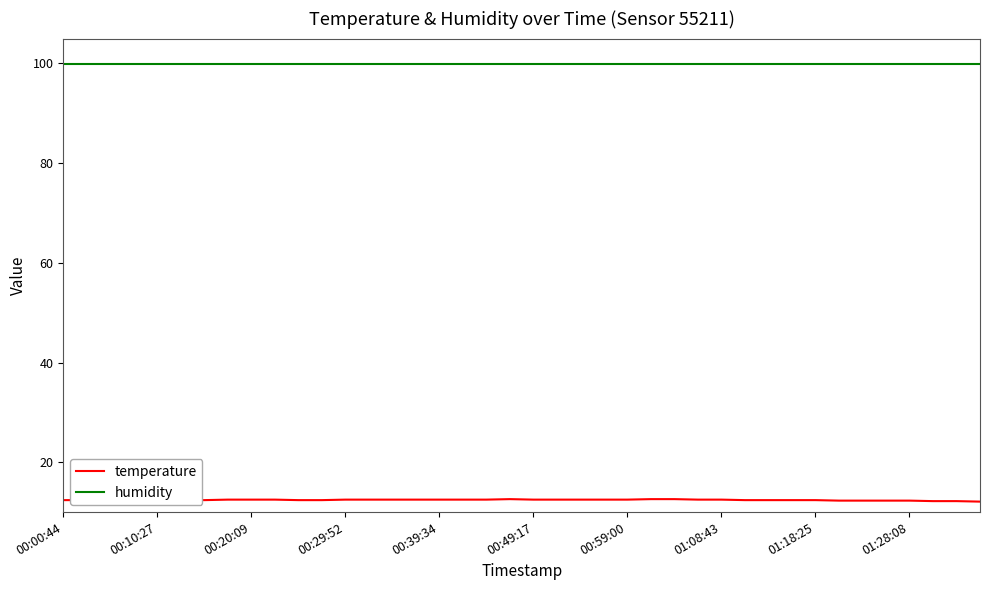

What is the maximum value shown in the chart?

99.9